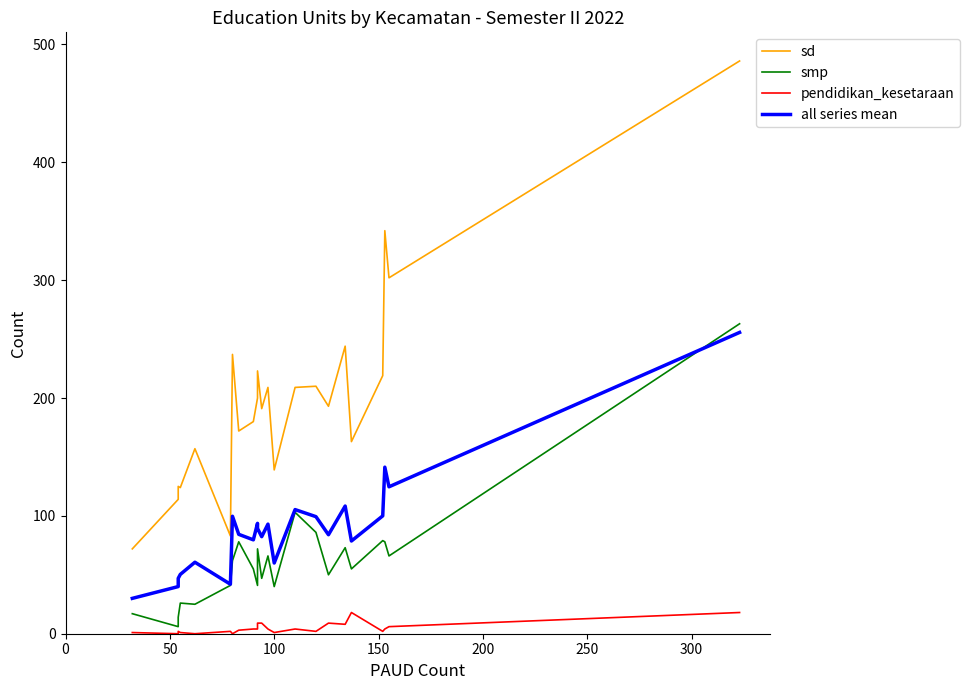

Does the chart display data point markers on the line(s)?

No